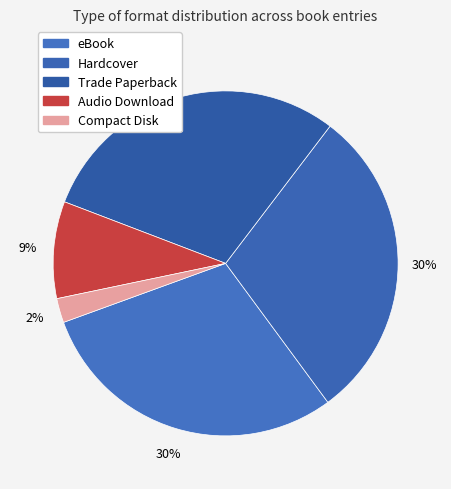

Approximately how many times larger is the value at Trade Paperback compared to Compact Disk?

13.0